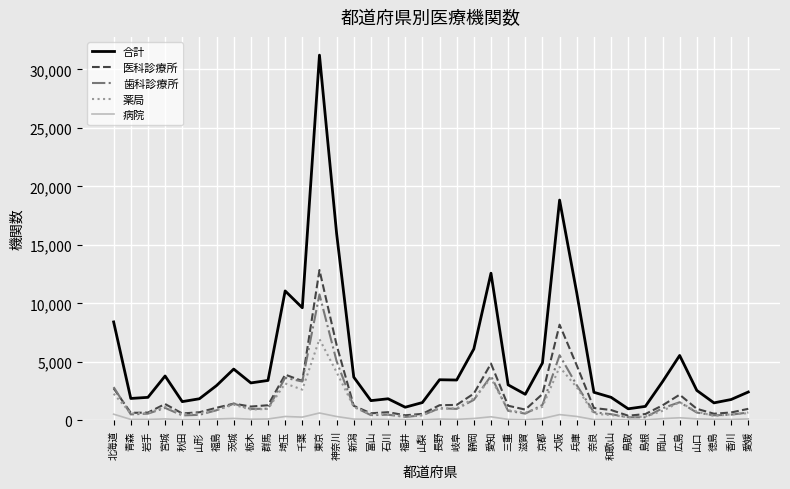

What is the maximum value for 薬局?

6955